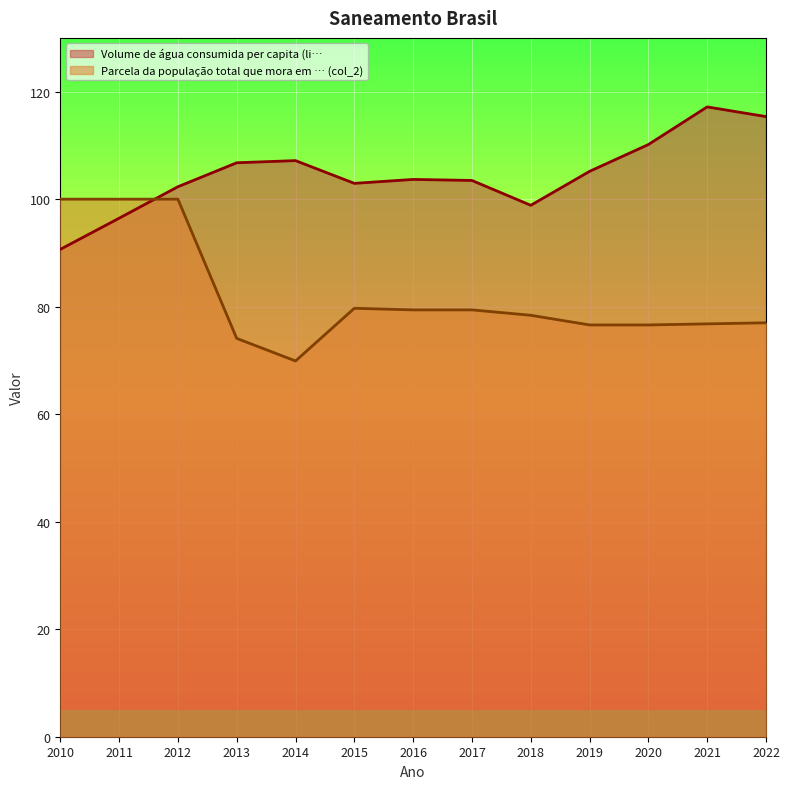

What is the lowest value of the Volume de água consumida per capita (li… series?

90.7